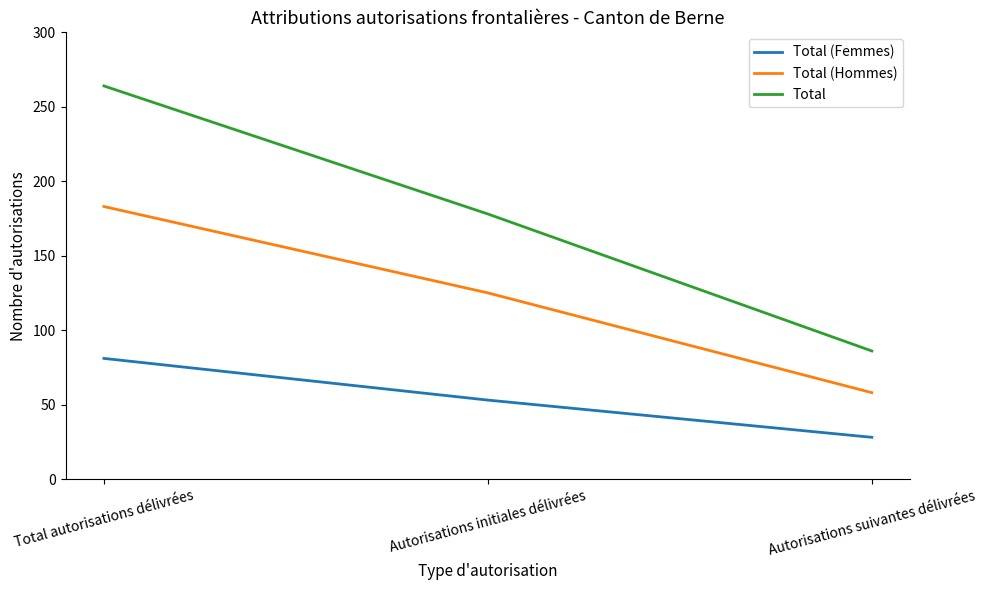

Is this an area chart (filled region under the line)?

No